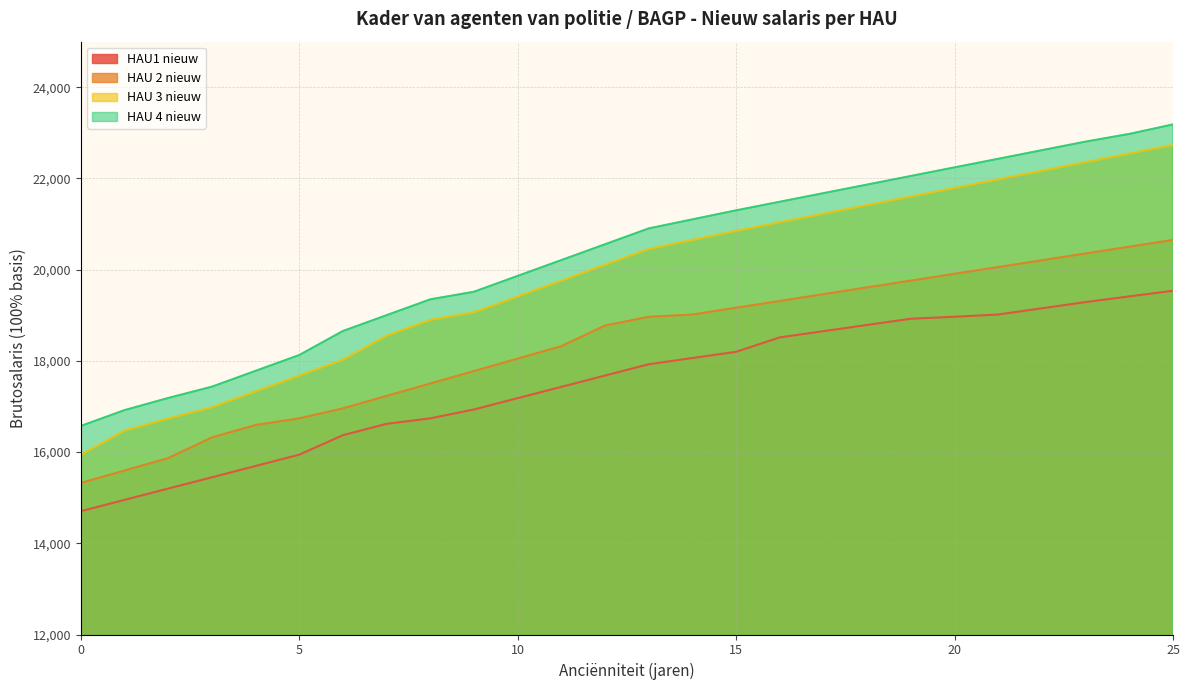

True or false: HAU 3 nieuw and HAU 2 nieuw cross at least once.

False